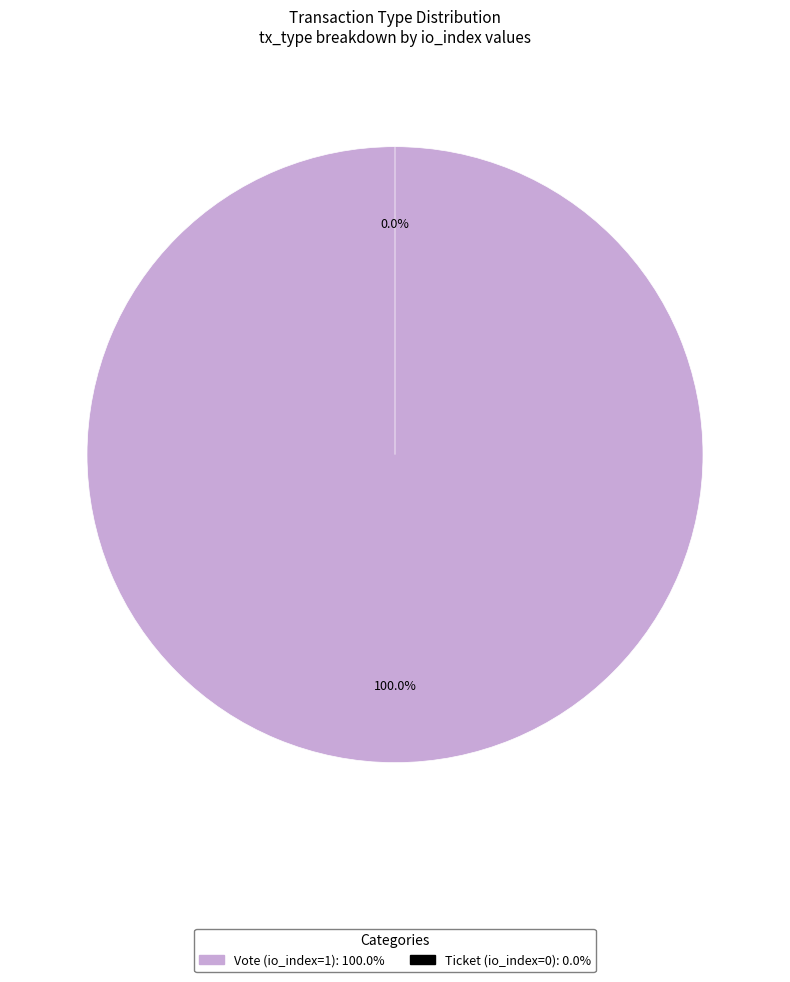

Does Ticket (io_index=0) account for over 50% of the chart?

No